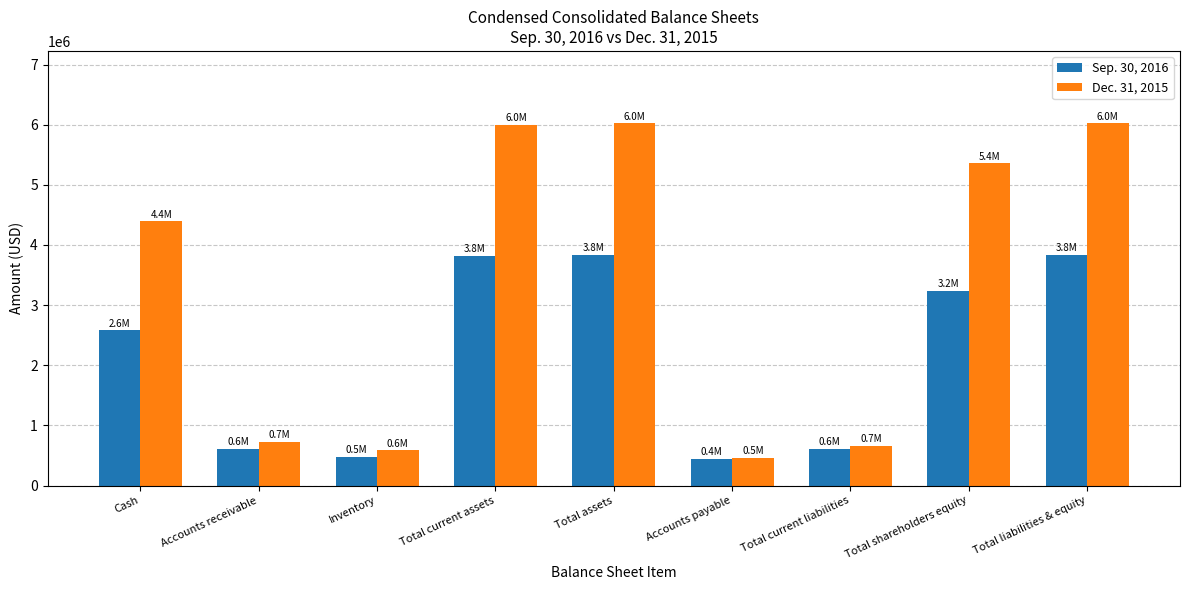

What is the greatest value displayed?

6023000